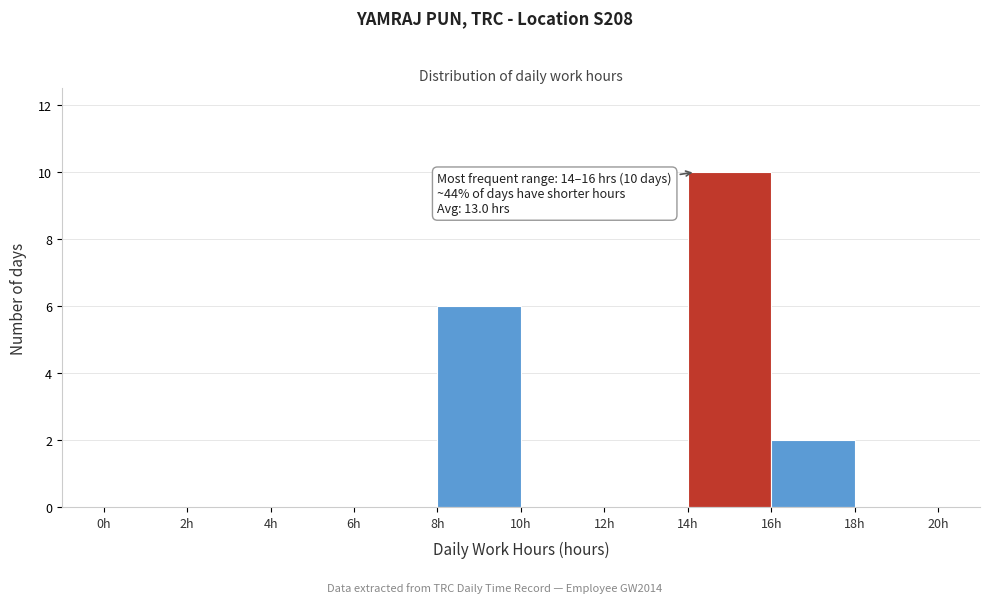

Which range on the x-axis has the tallest bar?

14 to 16